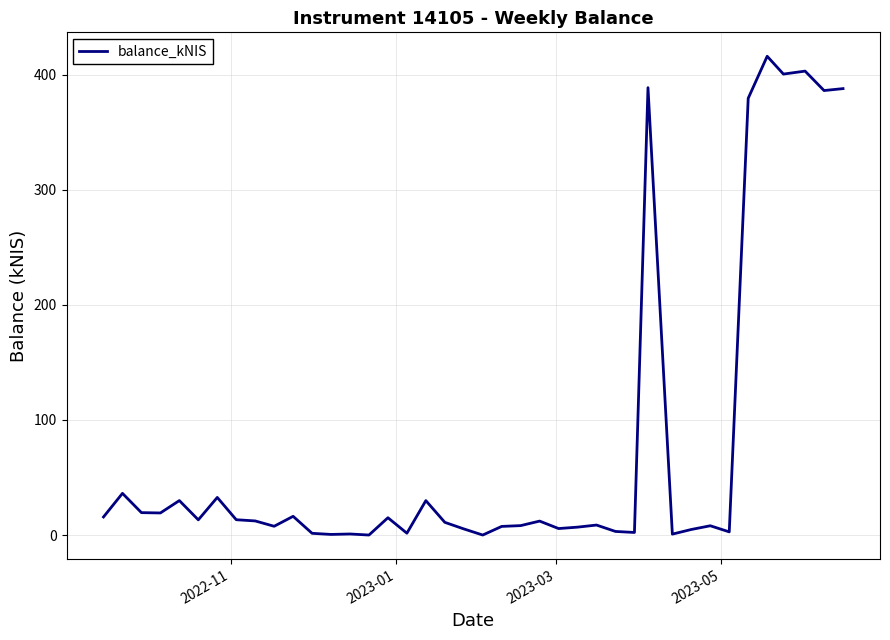

What is the greatest value displayed?

416.2